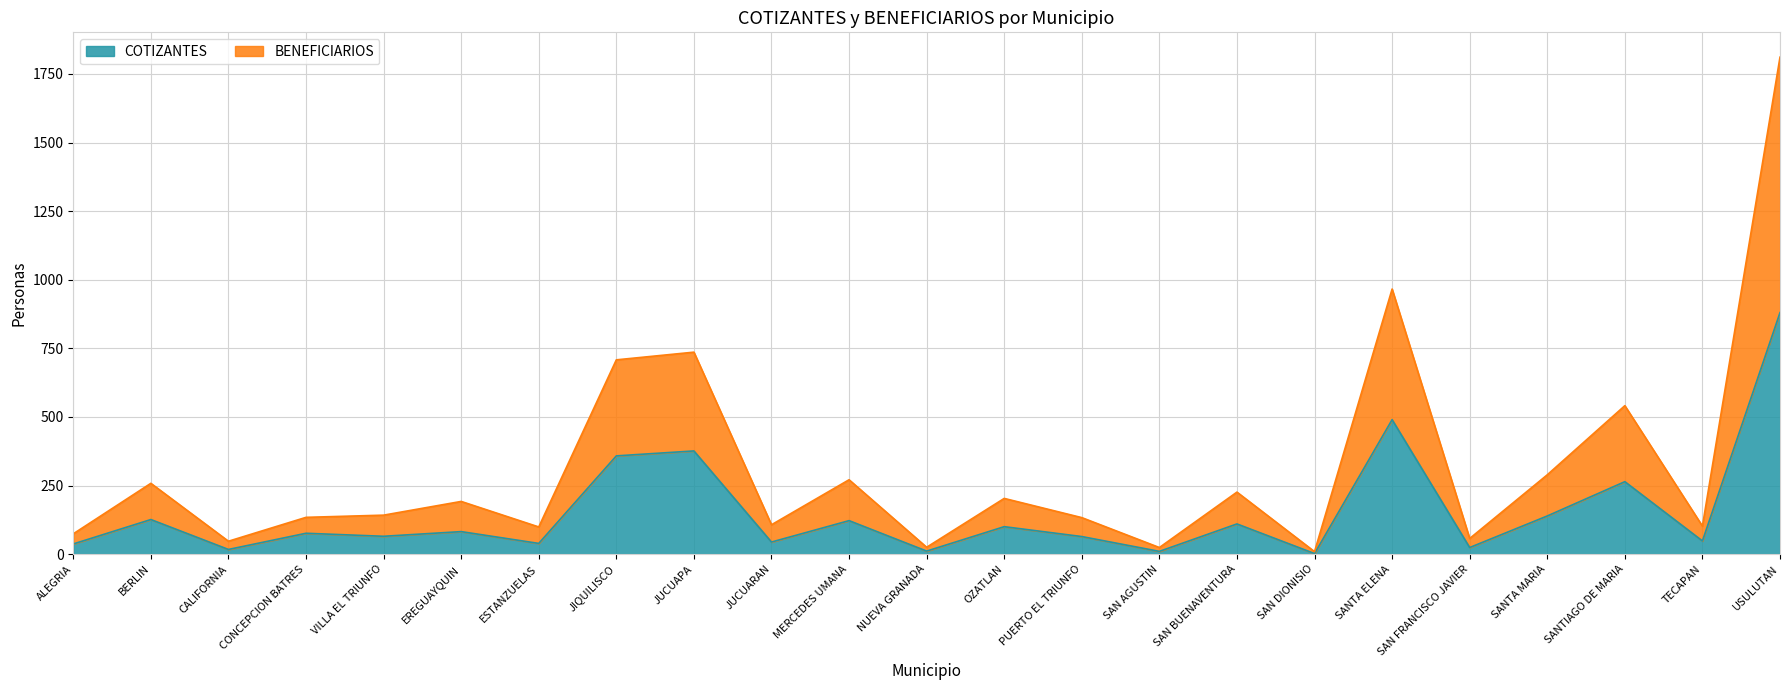

The value of BENEFICIARIOS at SANTA MARIA is 95. True or false?

False